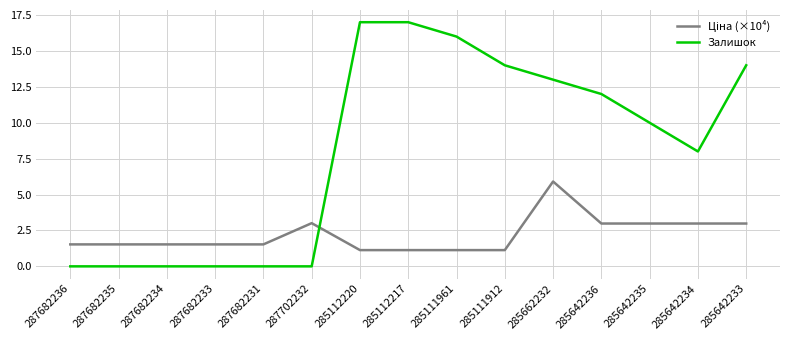

Is this an area chart (filled region under the line)?

No